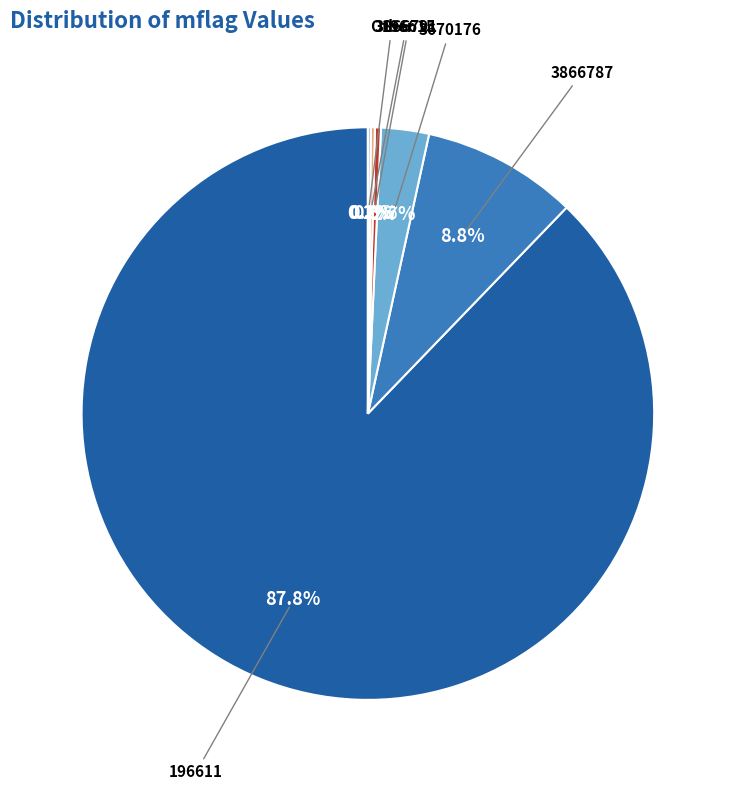

Is there any slice that represents more than half of the pie?

Yes